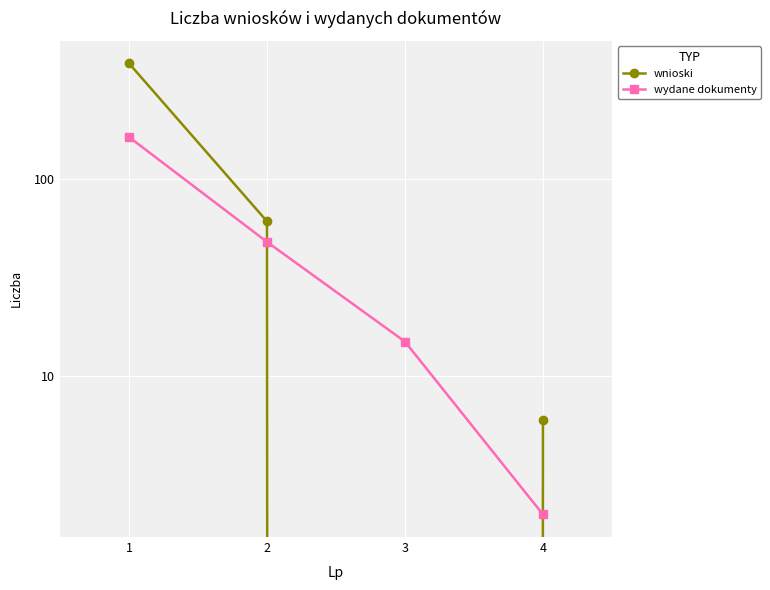

How many times do wydane dokumenty and wnioski cross each other?

2